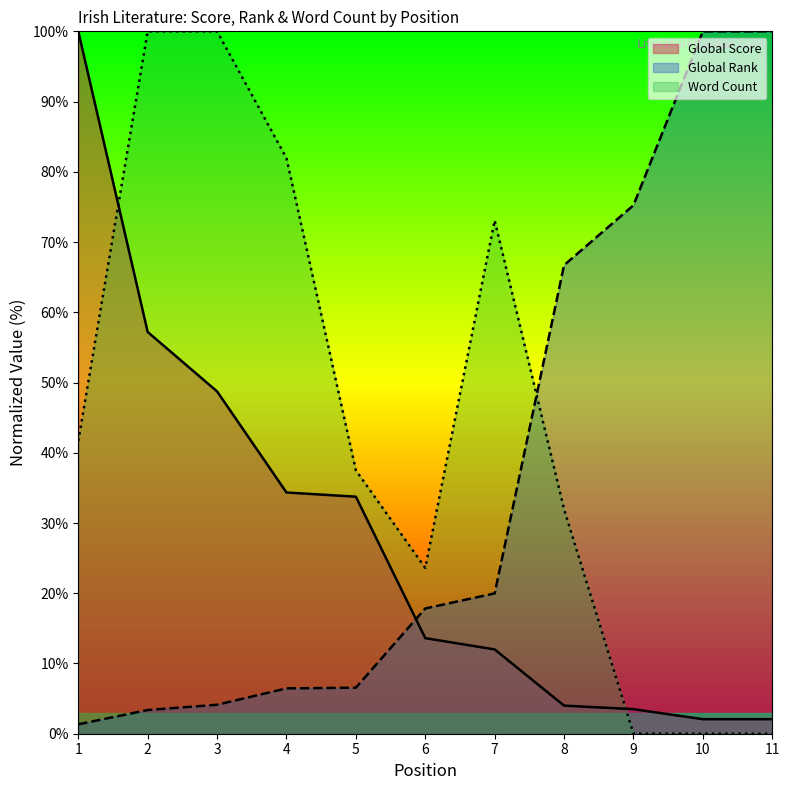

Where do Word Count and Global Rank first cross each other?

7 and 8